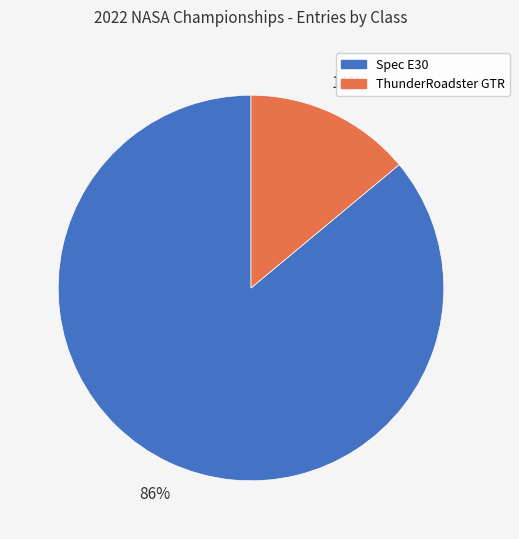

To the nearest percent, what is the combined percentage of Spec E30 and ThunderRoadster GTR?

100%